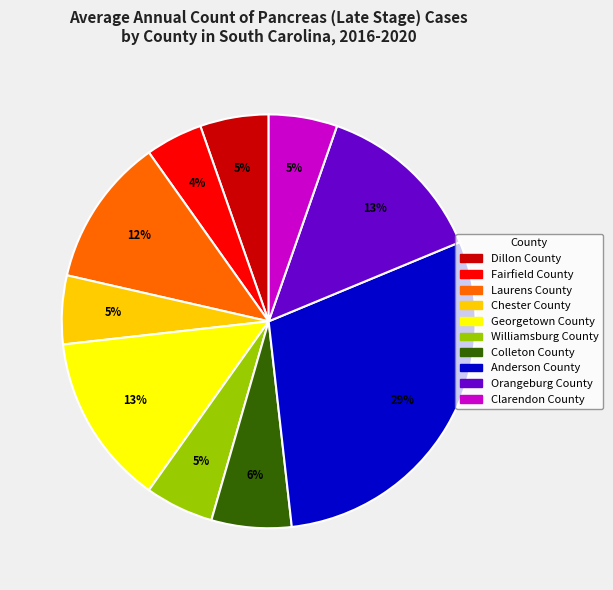

Is the sum of Fairfield County and Clarendon County greater than half?

No